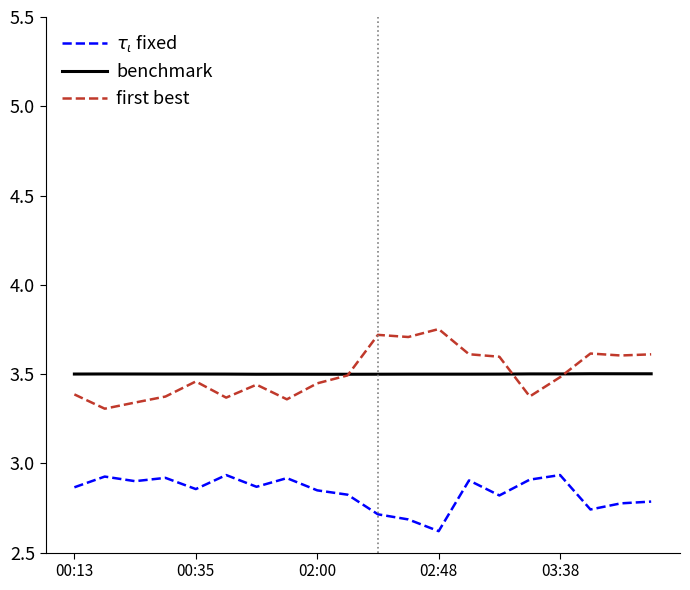

What is the smallest value displayed?

2.6